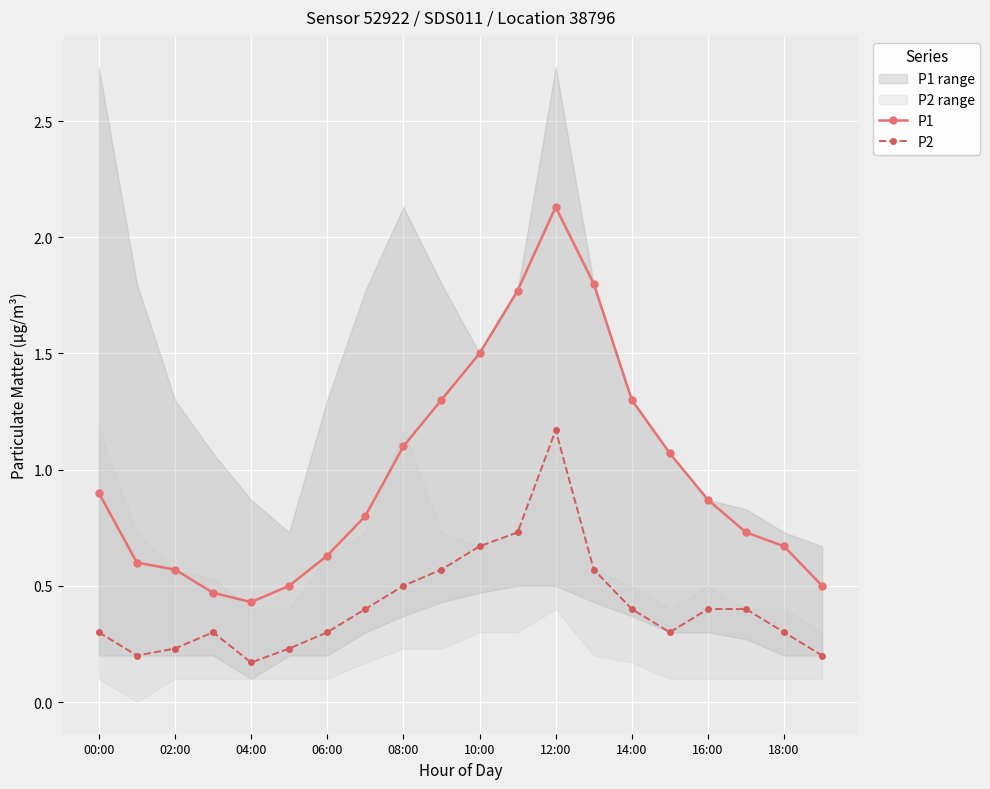

Does the chart display data point markers on the line(s)?

Yes